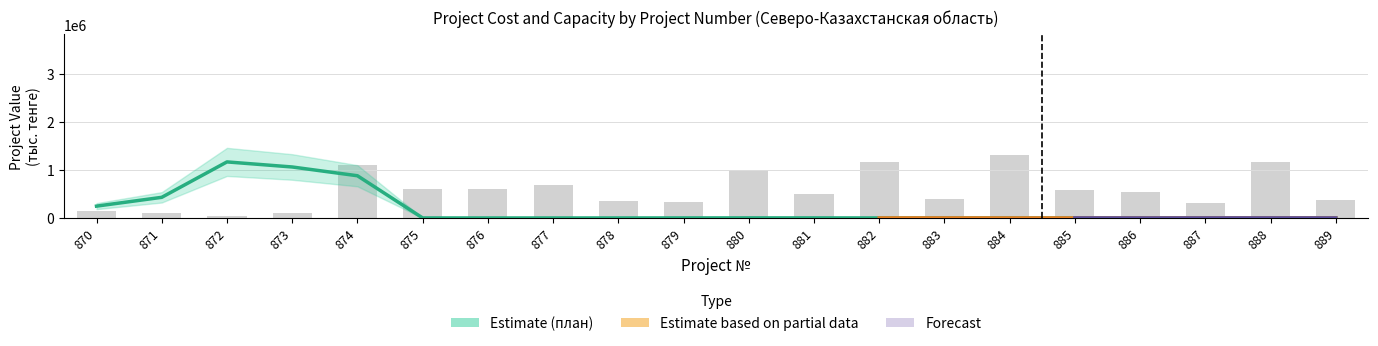

Is it true that Общая стоимость план equals 1477.0 at 874?

False